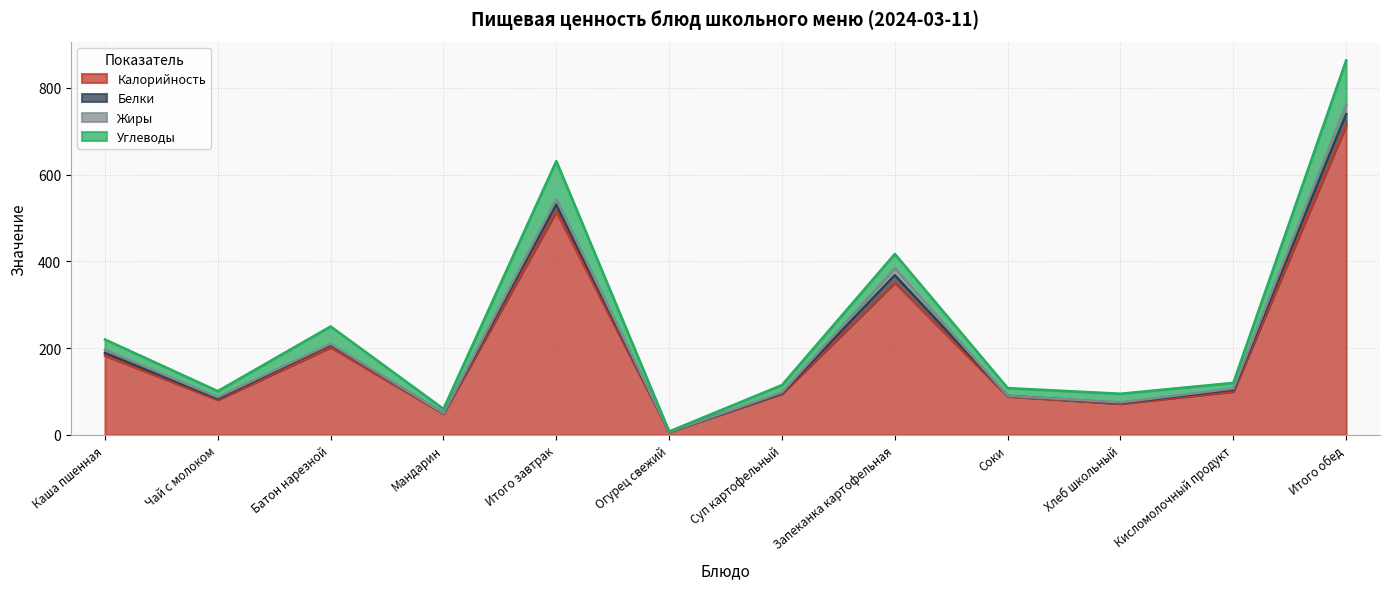

At which category is the sum across all series the highest?

Итого обед